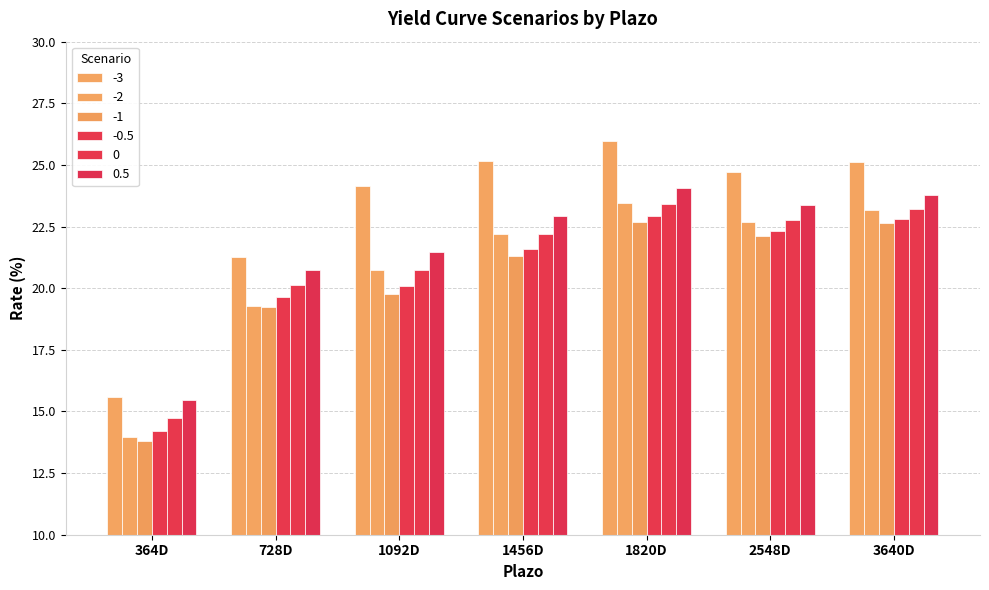

How many distinct data groups are displayed?

6